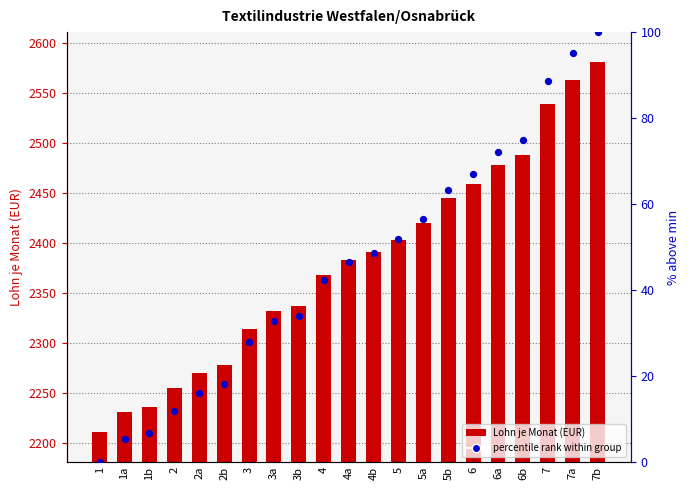

Which series has the largest total across all categories?

Lohn je Monat